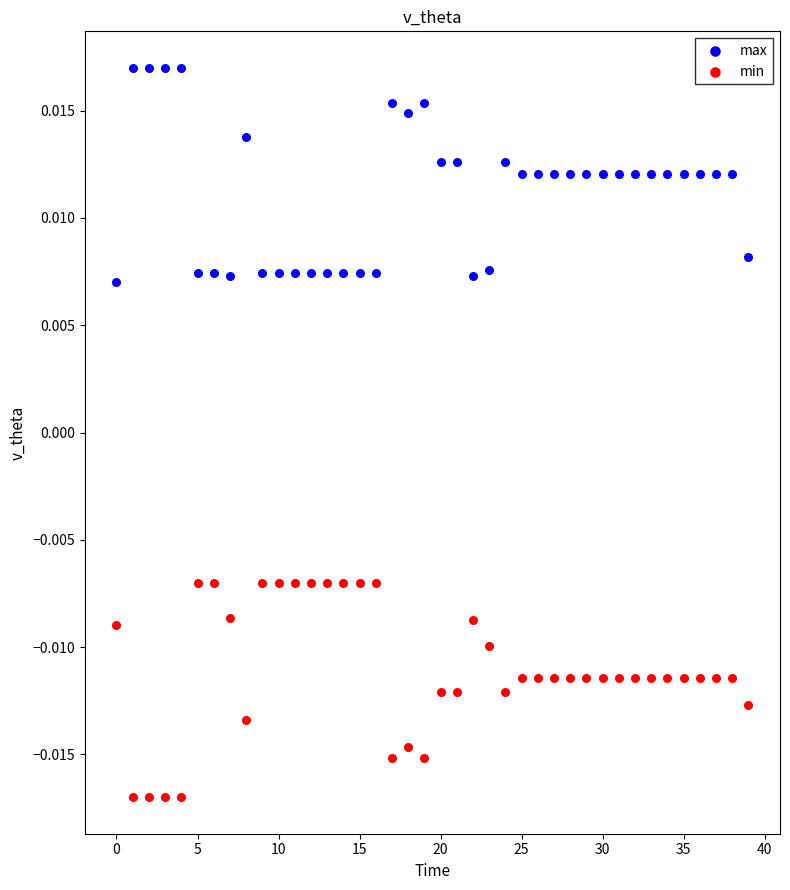

Which series contains the lowest Y value?

min